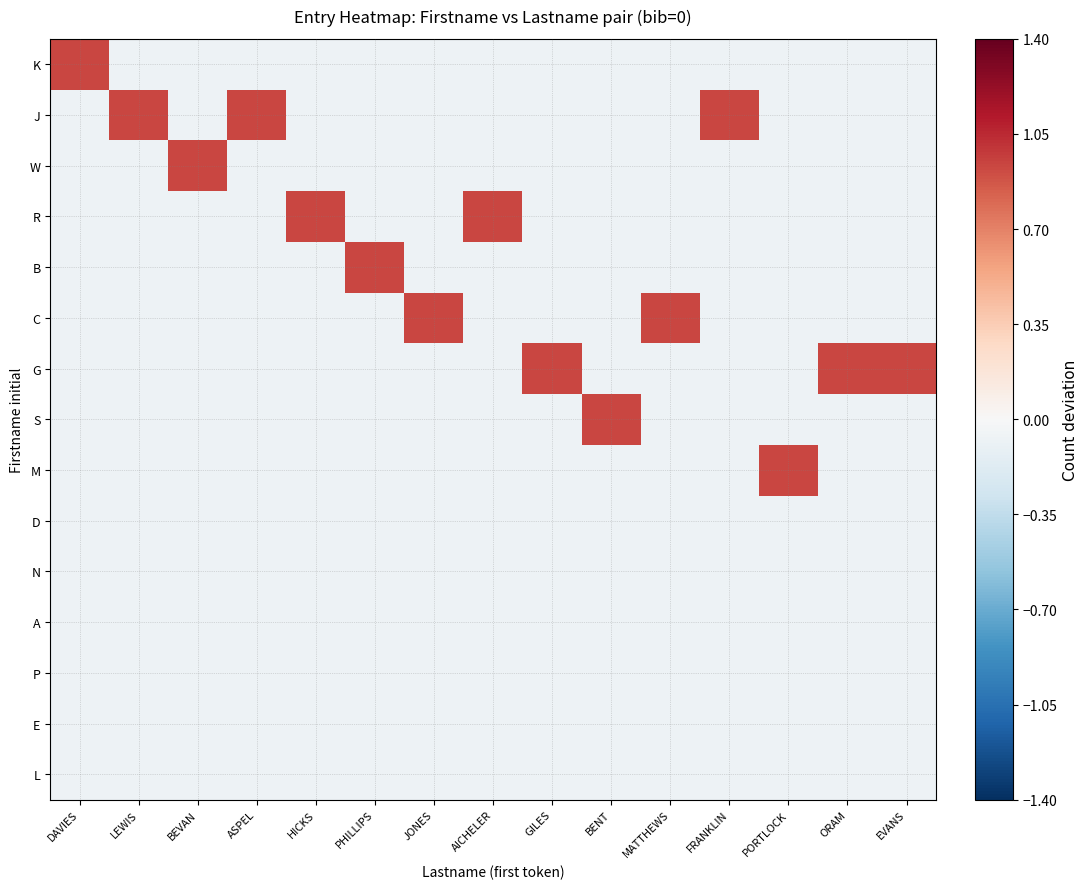

What is the spread (max minus min) of values at BEVAN?

1.0